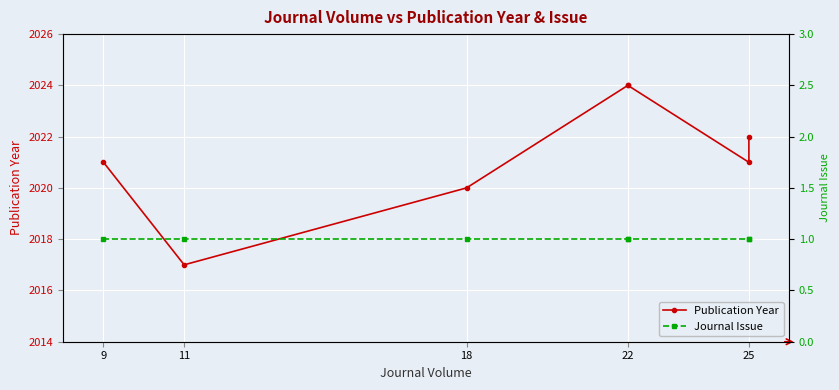

The value of Publication Year at 9 is 856. True or false?

False